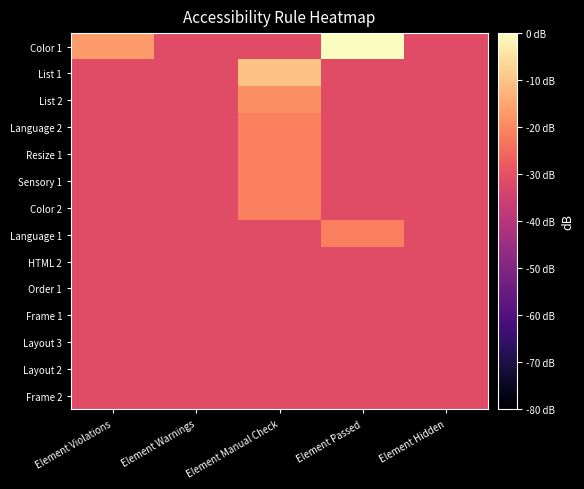

Reading left to right, list all the values displayed in this chart.

Color 1: Element Violations=-16.8	Element Warnings=-31.6	Element Manual Check=-31.6	Element Passed=0.0	Element Hidden=-31.6
List 1: Element Violations=-31.6	Element Warnings=-31.6	Element Manual Check=-10.1	Element Passed=-31.6	Element Hidden=-31.6
List 2: Element Violations=-31.6	Element Warnings=-31.6	Element Manual Check=-18.5	Element Passed=-31.6	Element Hidden=-31.6
Language 2: Element Violations=-31.6	Element Warnings=-31.6	Element Manual Check=-21.6	Element Passed=-31.6	Element Hidden=-31.6
Resize 1: Element Violations=-31.6	Element Warnings=-31.6	Element Manual Check=-21.6	Element Passed=-31.6	Element Hidden=-31.6
Sensory 1: Element Violations=-31.6	Element Warnings=-31.6	Element Manual Check=-21.6	Element Passed=-31.6	Element Hidden=-31.6
Color 2: Element Violations=-31.6	Element Warnings=-31.6	Element Manual Check=-21.6	Element Passed=-31.6	Element Hidden=-31.6
Language 1: Element Violations=-31.6	Element Warnings=-31.6	Element Manual Check=-31.6	Element Passed=-21.6	Element Hidden=-31.6
HTML 2: Element Violations=-31.6	Element Warnings=-31.6	Element Manual Check=-31.6	Element Passed=-31.6	Element Hidden=-31.6
Order 1: Element Violations=-31.6	Element Warnings=-31.6	Element Manual Check=-31.6	Element Passed=-31.6	Element Hidden=-31.6
Frame 1: Element Violations=-31.6	Element Warnings=-31.6	Element Manual Check=-31.6	Element Passed=-31.6	Element Hidden=-31.6
Layout 3: Element Violations=-31.6	Element Warnings=-31.6	Element Manual Check=-31.6	Element Passed=-31.6	Element Hidden=-31.6
Layout 2: Element Violations=-31.6	Element Warnings=-31.6	Element Manual Check=-31.6	Element Passed=-31.6	Element Hidden=-31.6
Frame 2: Element Violations=-31.6	Element Warnings=-31.6	Element Manual Check=-31.6	Element Passed=-31.6	Element Hidden=-31.6